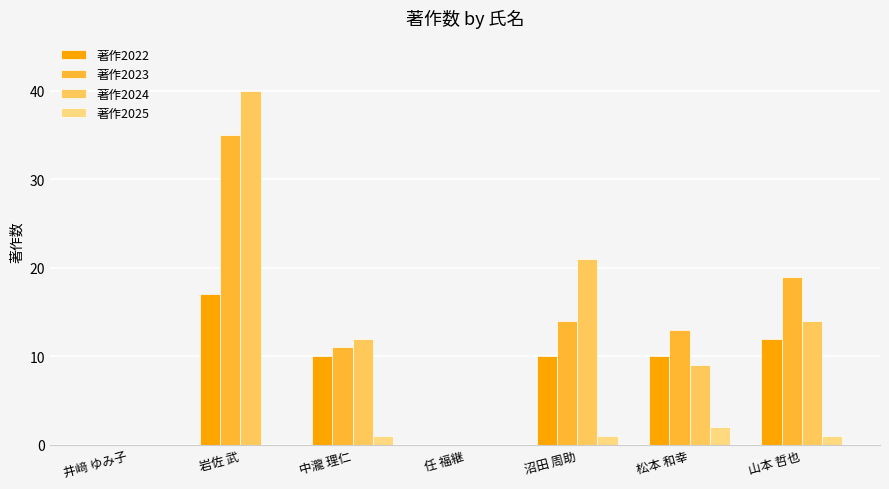

What value does the 著作2024 series have at 岩佐 武, to the nearest 5?

40